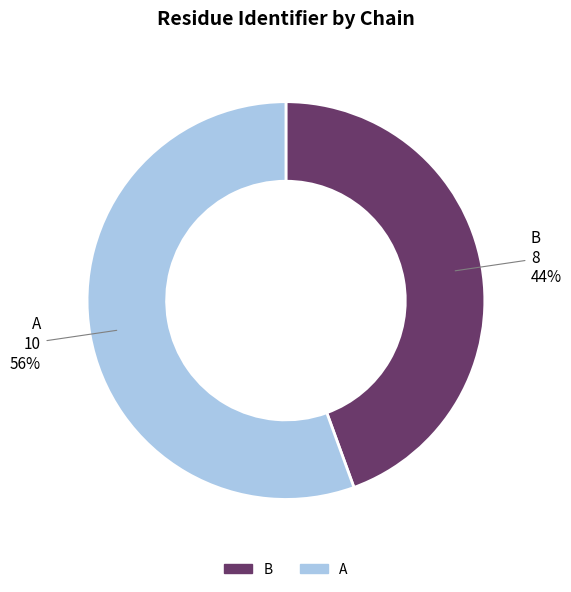

Which has a higher value, A or B?

A